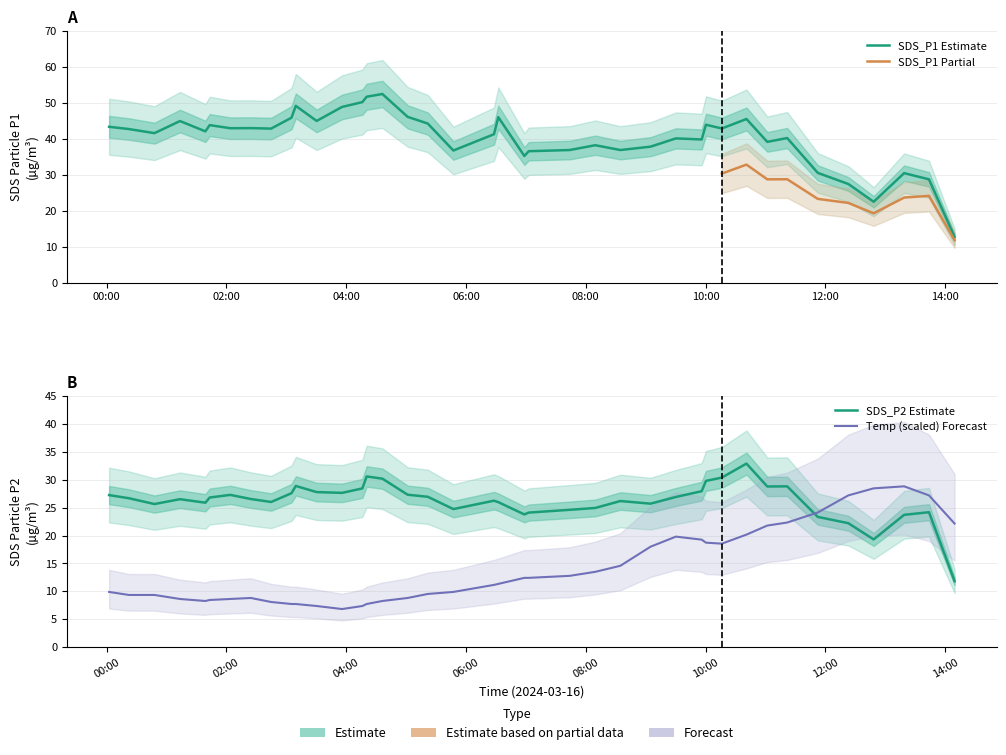

What are all the series names shown in the legend?

SDS_P1, SDS_P2, Temp